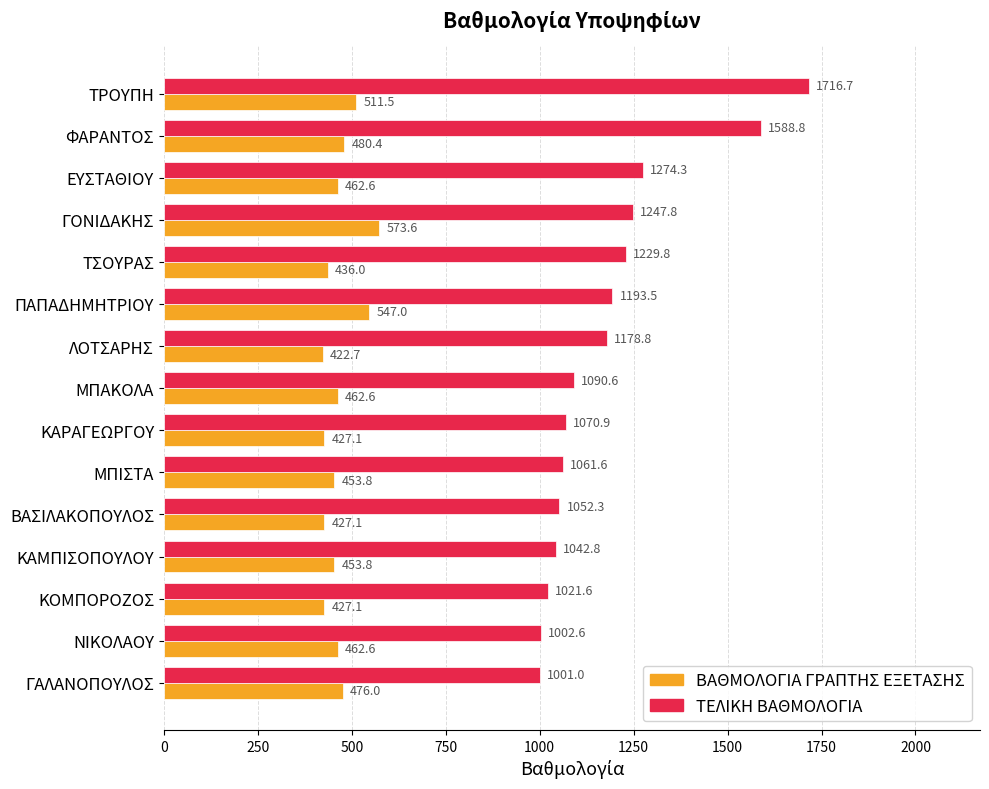

Which series has the largest total across all categories?

ΤΕΛΙΚΗ ΒΑΘΜΟΛΟΓΙΑ